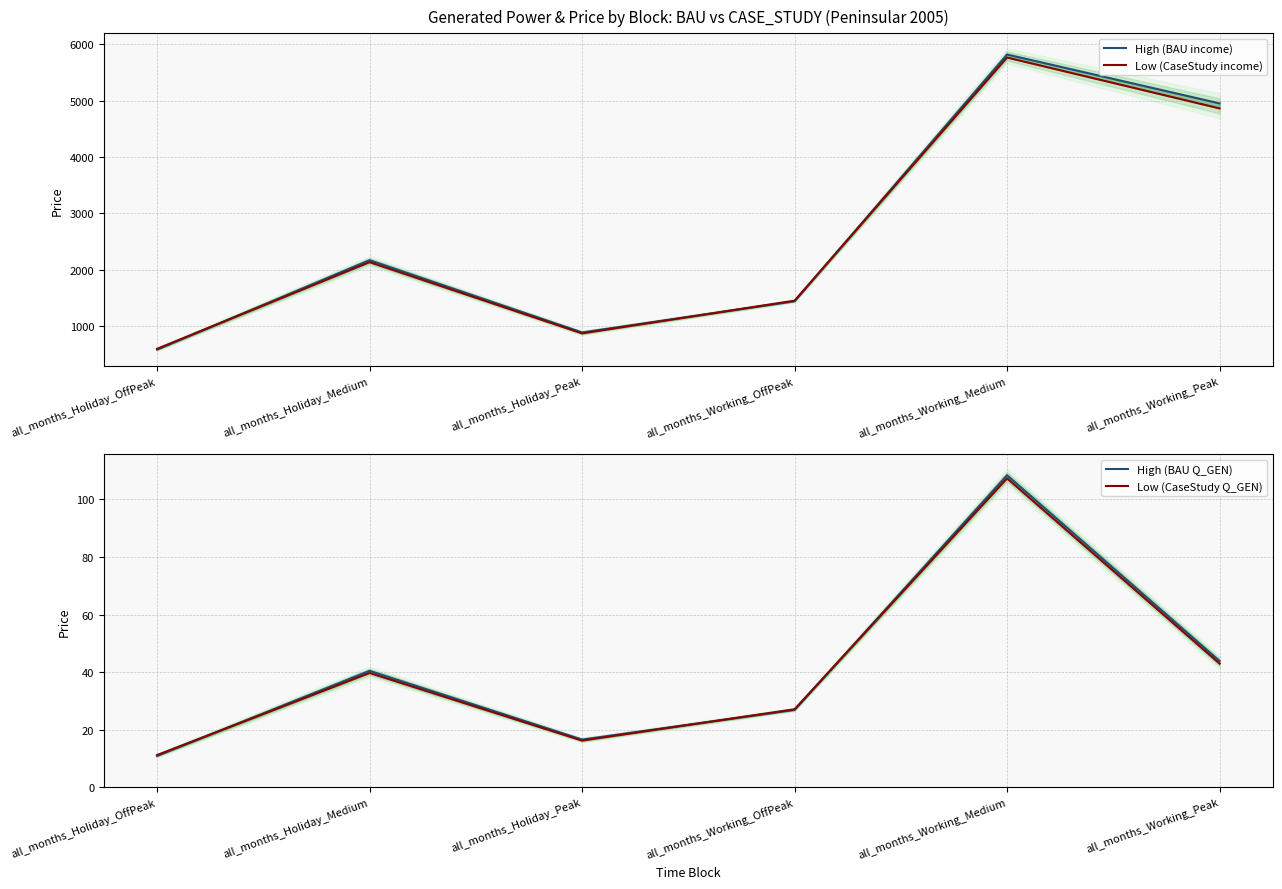

True or false: Low (CaseStudy income) and Low (CaseStudy Q_GEN) intersect in this chart.

False